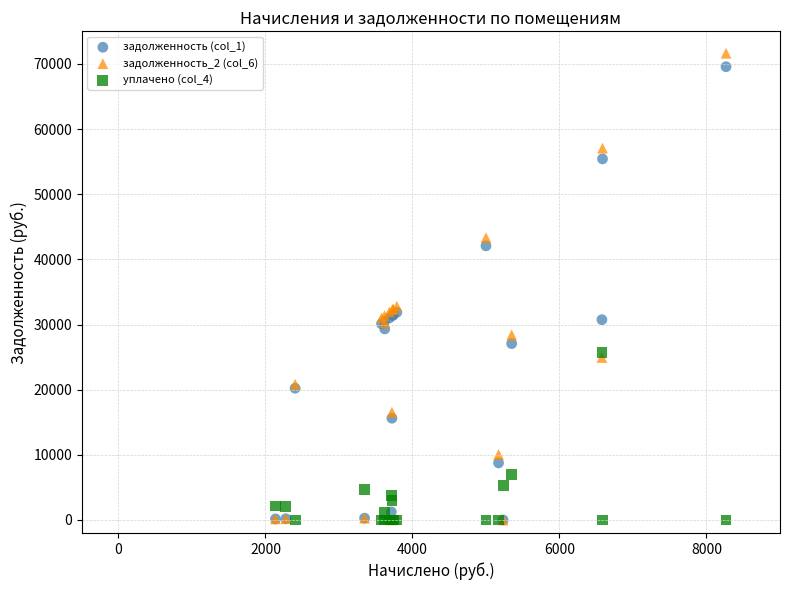

Which series contains the highest Y value?

задолженность_2 (col_6)